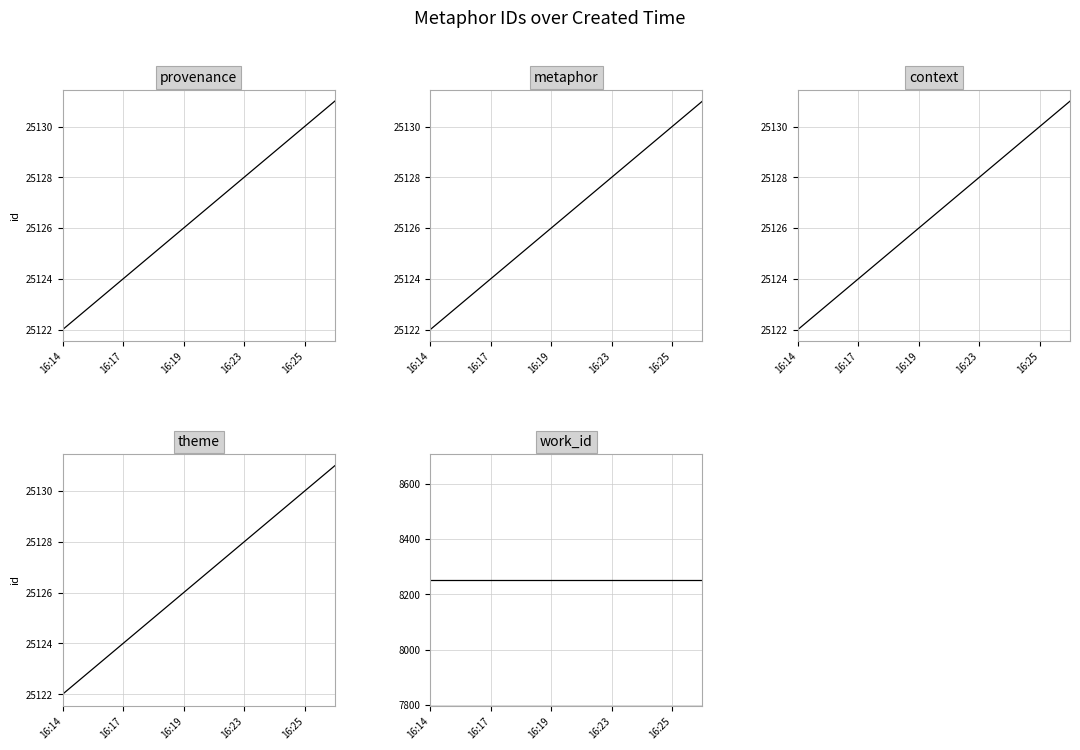

True or false: theme and metaphor cross at least once.

False